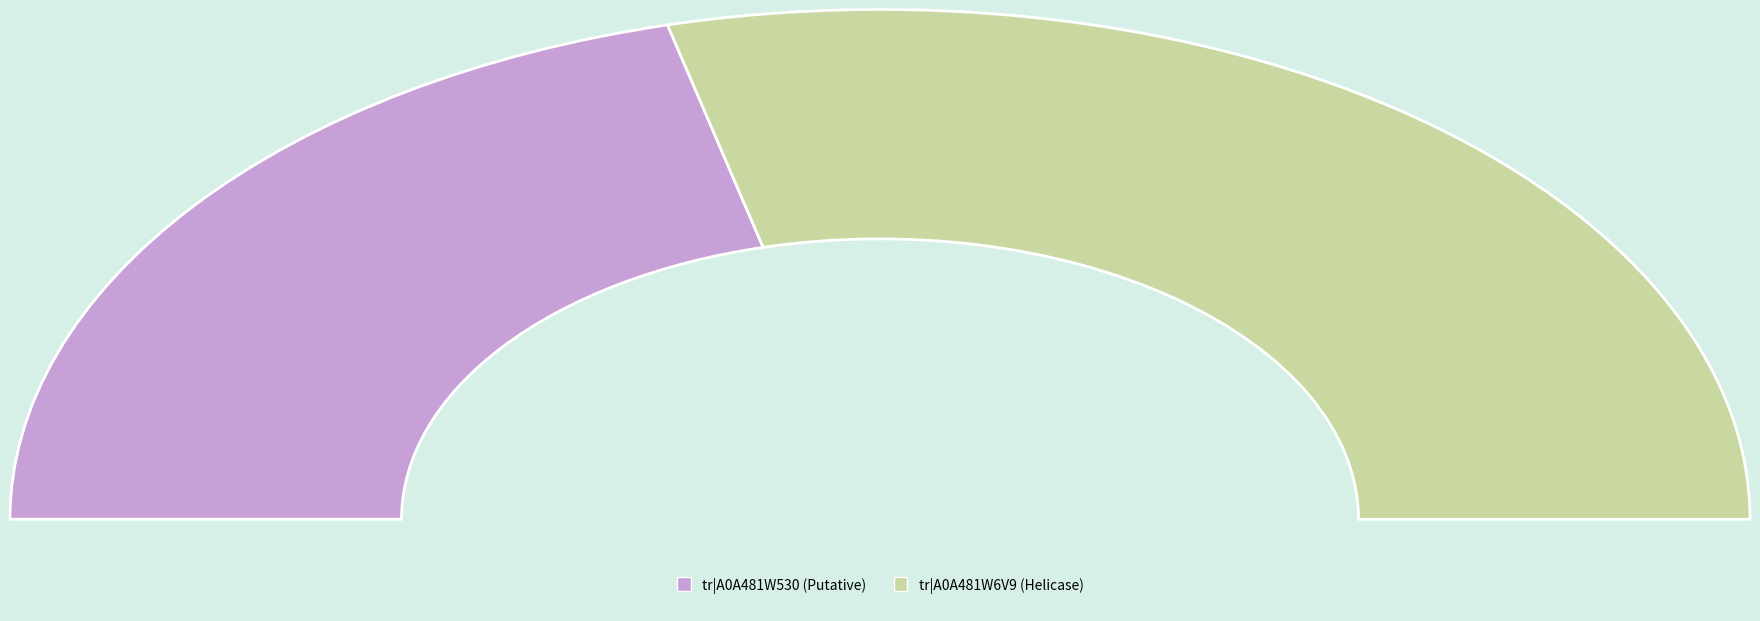

To the nearest percent, what is the combined percentage of tr|A0A481W6V9|A0A481W6V9_9CAUD and tr|A0A481W530|A0A481W530_9CAUD?

100%